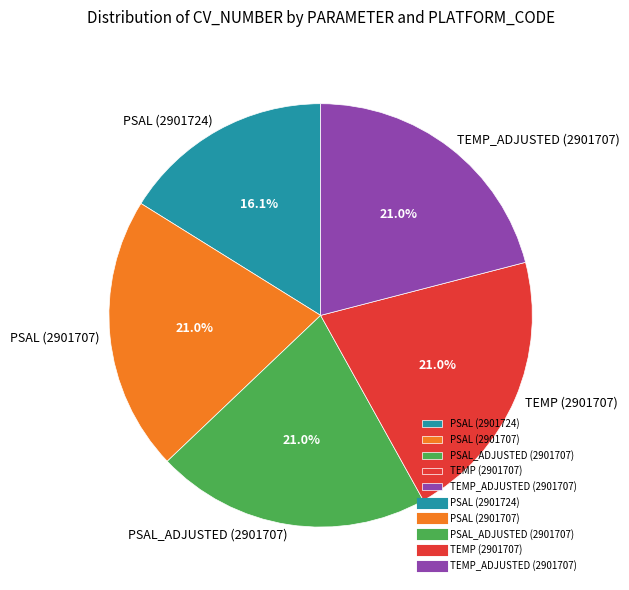

To the nearest percent, what is the average slice percentage?

20%